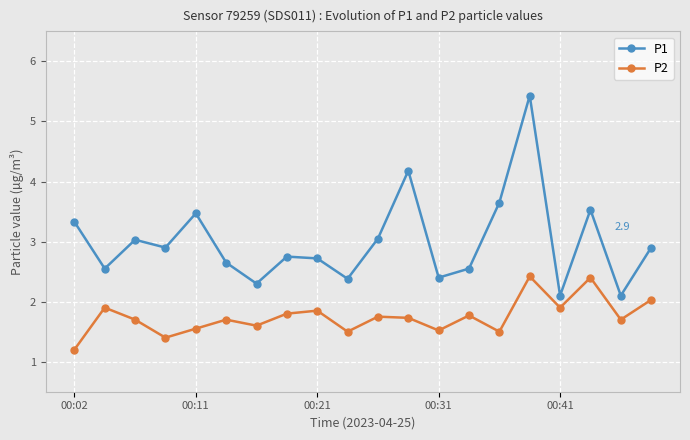

True or false: P2 and P1 cross at least once.

False